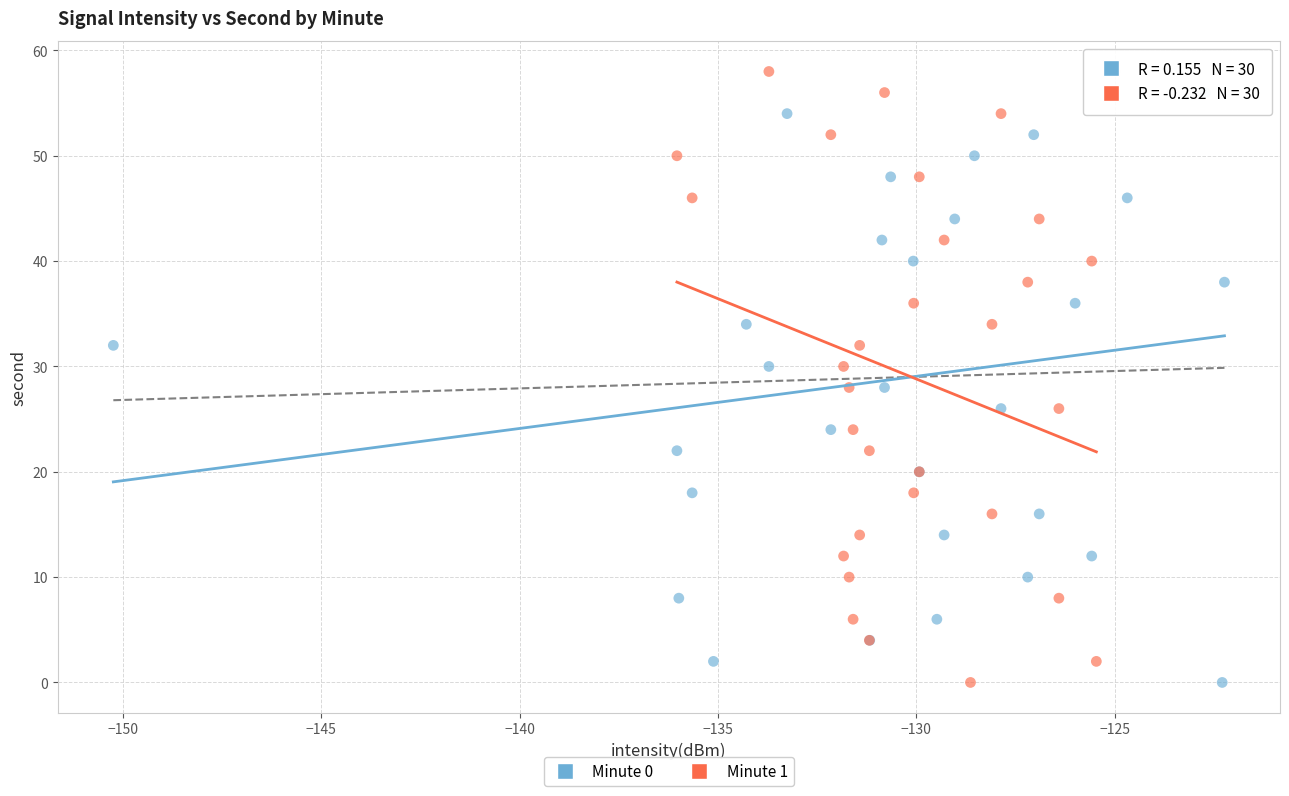

What are all the series names shown in the legend?

Minute 0, Minute 1